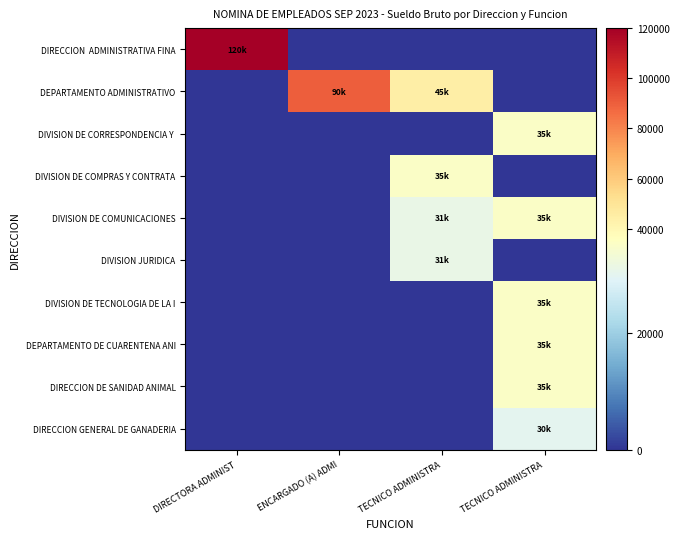

What is the total value across all series at TECNICO ADMINISTRA?

142000